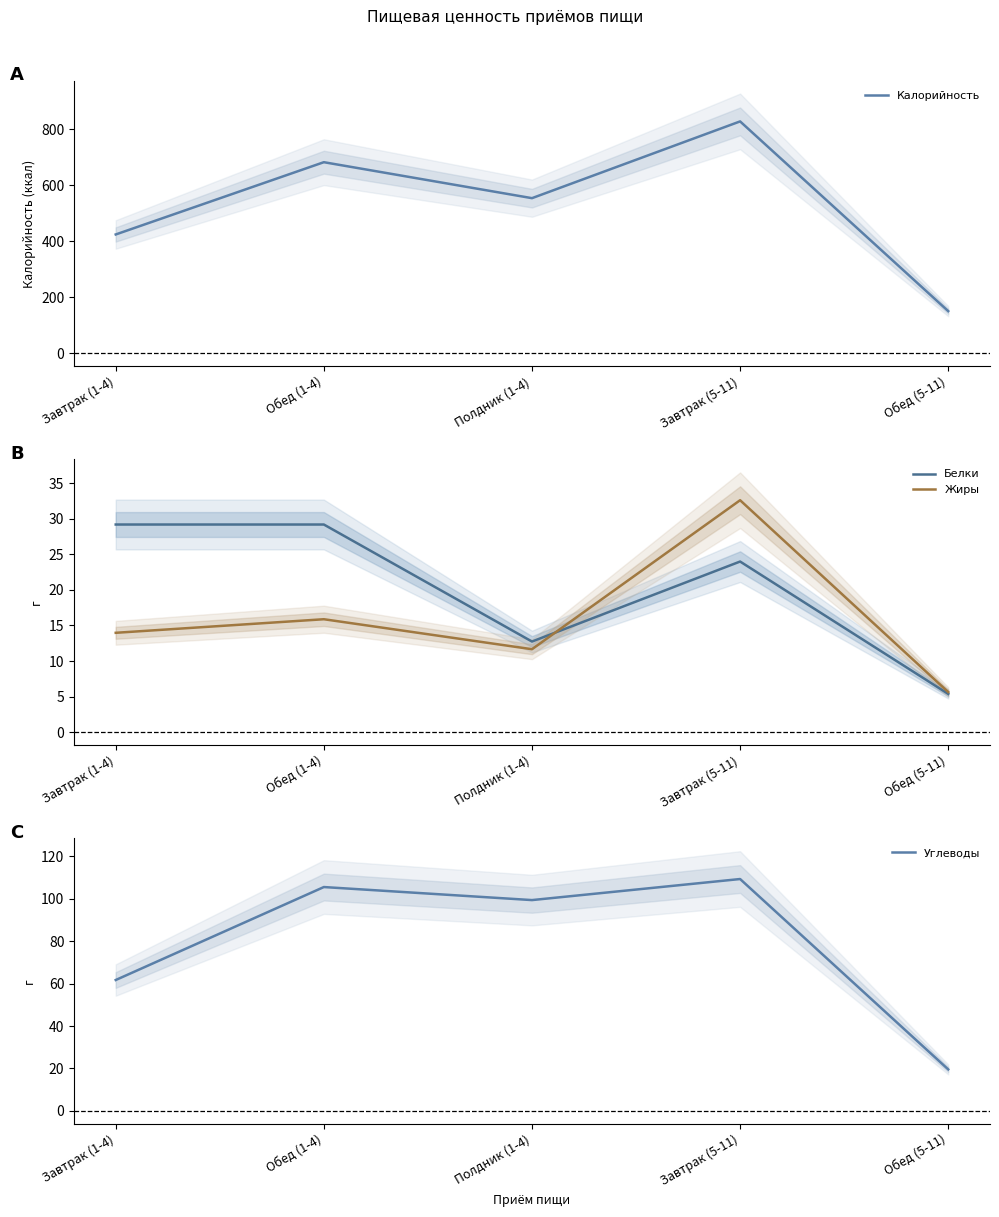

Reading left to right, what are all the values shown in this chart?

Калорийность: Завтрак (1-4)=424.0	Обед (1-4)=681.9	Полдник (1-4)=553.6	Завтрак (5-11)=827.5	Обед (5-11)=150.3
Белки: Завтрак (1-4)=29.2	Обед (1-4)=29.2	Полдник (1-4)=12.7	Завтрак (5-11)=24.0	Обед (5-11)=5.4
Жиры: Завтрак (1-4)=14.0	Обед (1-4)=15.9	Полдник (1-4)=11.7	Завтрак (5-11)=32.6	Обед (5-11)=5.6
Углеводы: Завтрак (1-4)=61.7	Обед (1-4)=105.5	Полдник (1-4)=99.4	Завтрак (5-11)=109.3	Обед (5-11)=19.6